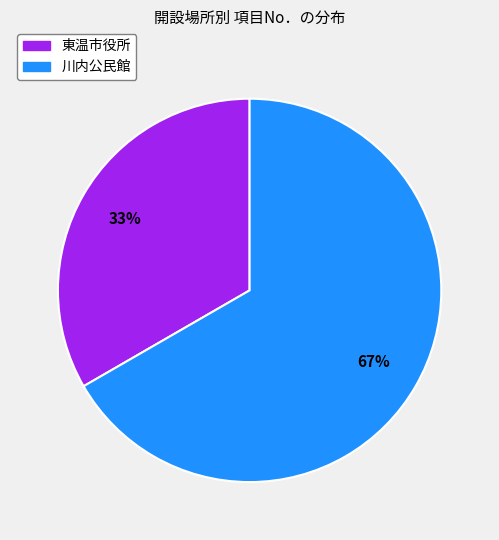

What percentage is the 東温市役所 slice, to the nearest percent?

33%